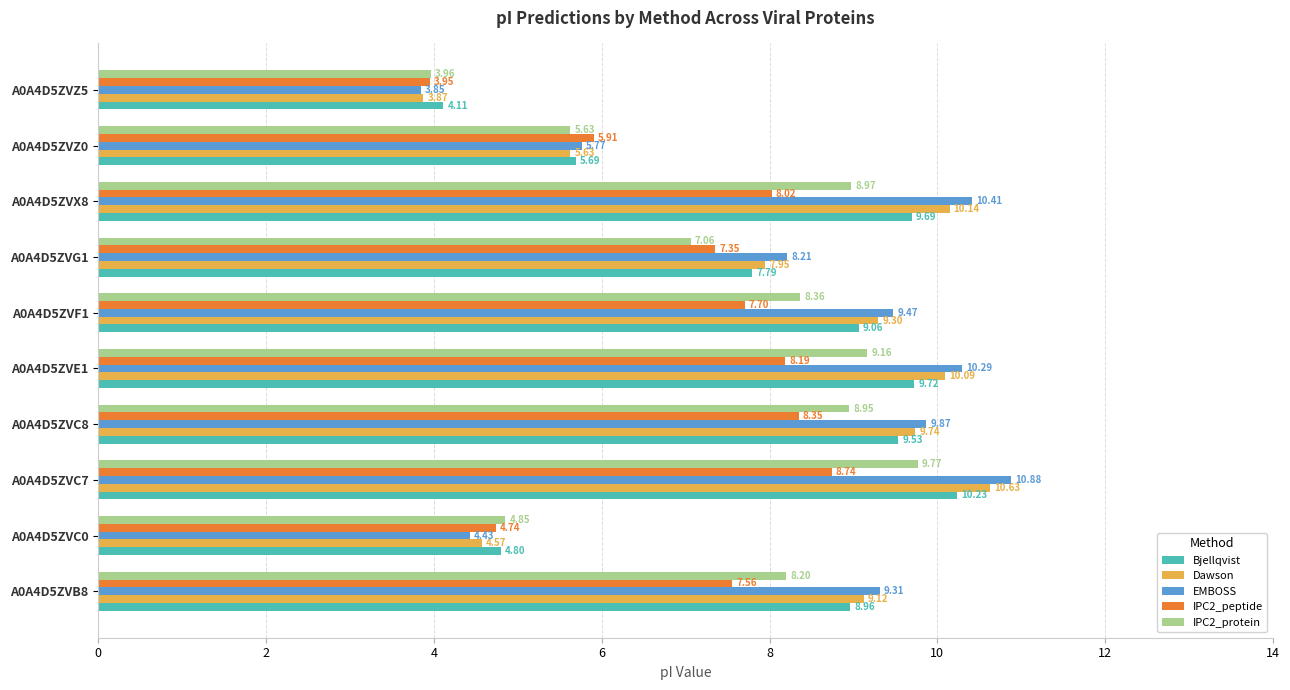

Which series has the widest spread of values?

EMBOSS